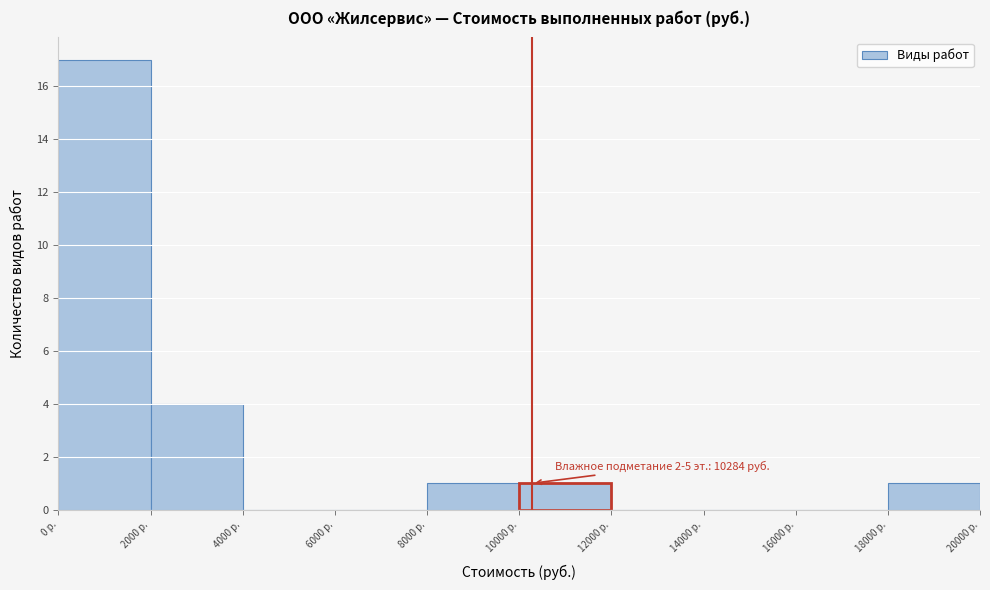

Which range on the x-axis has the tallest bar?

0 to 2000